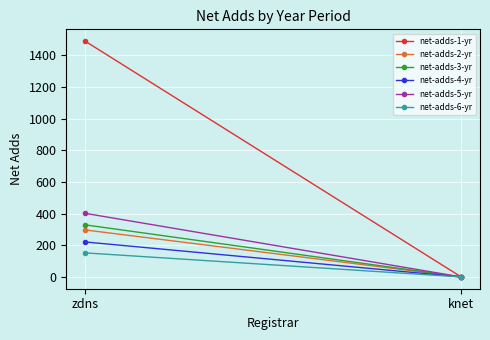

What position from the right is zdns?

2